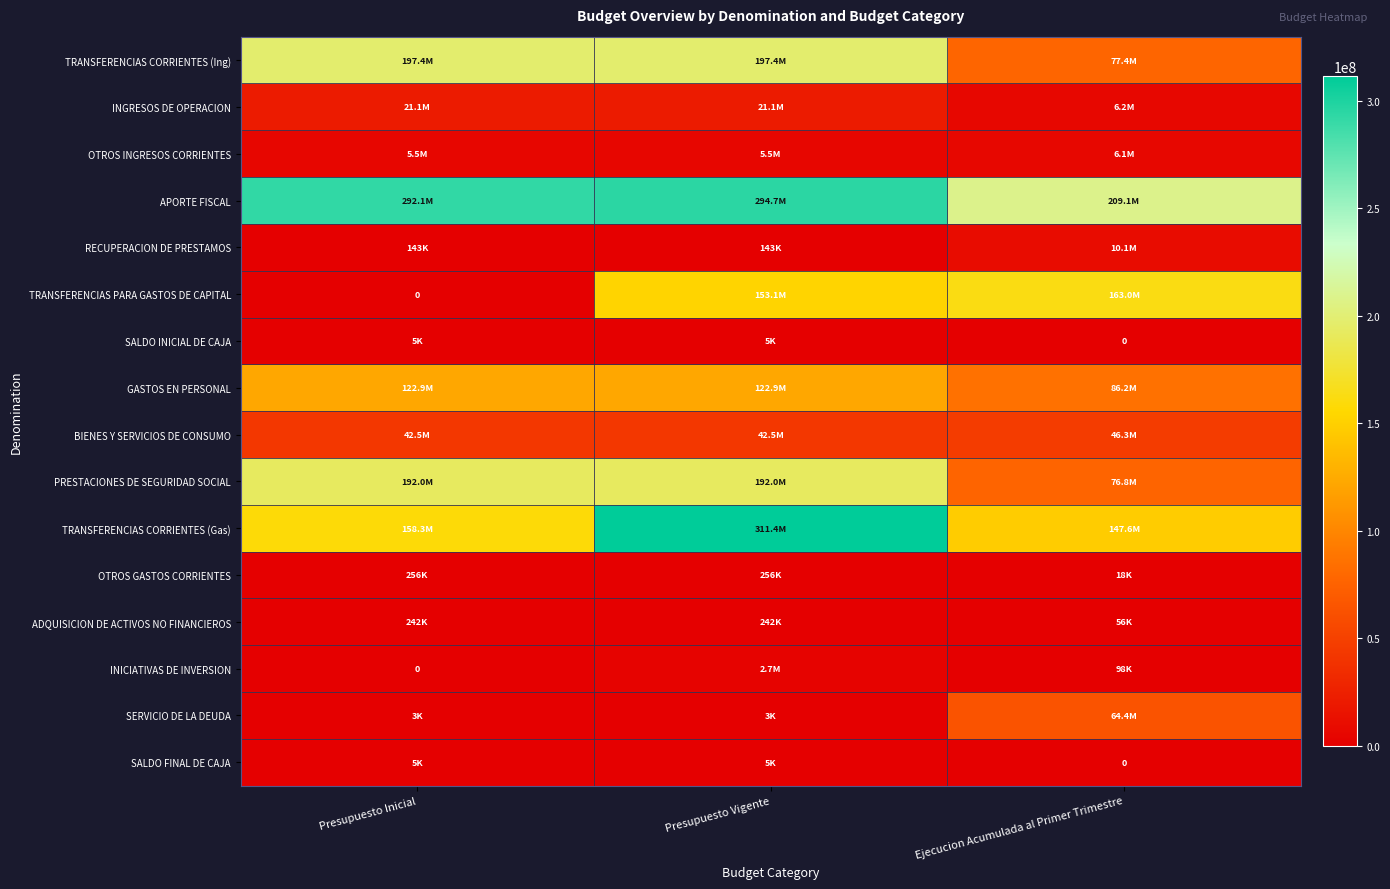

How many data points does each series have?

3